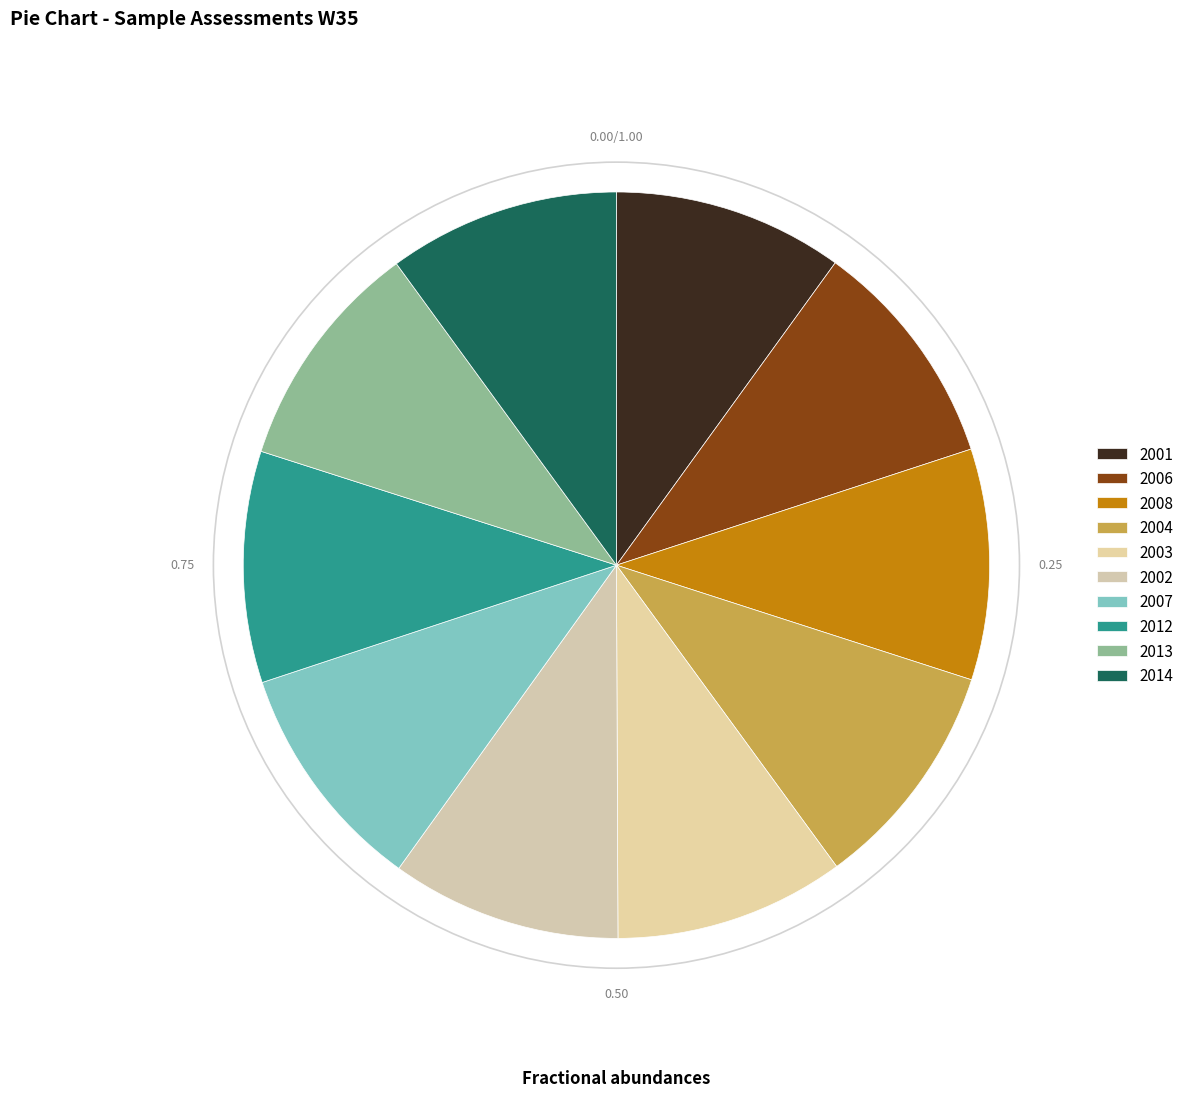

How many segments does this pie chart have?

10